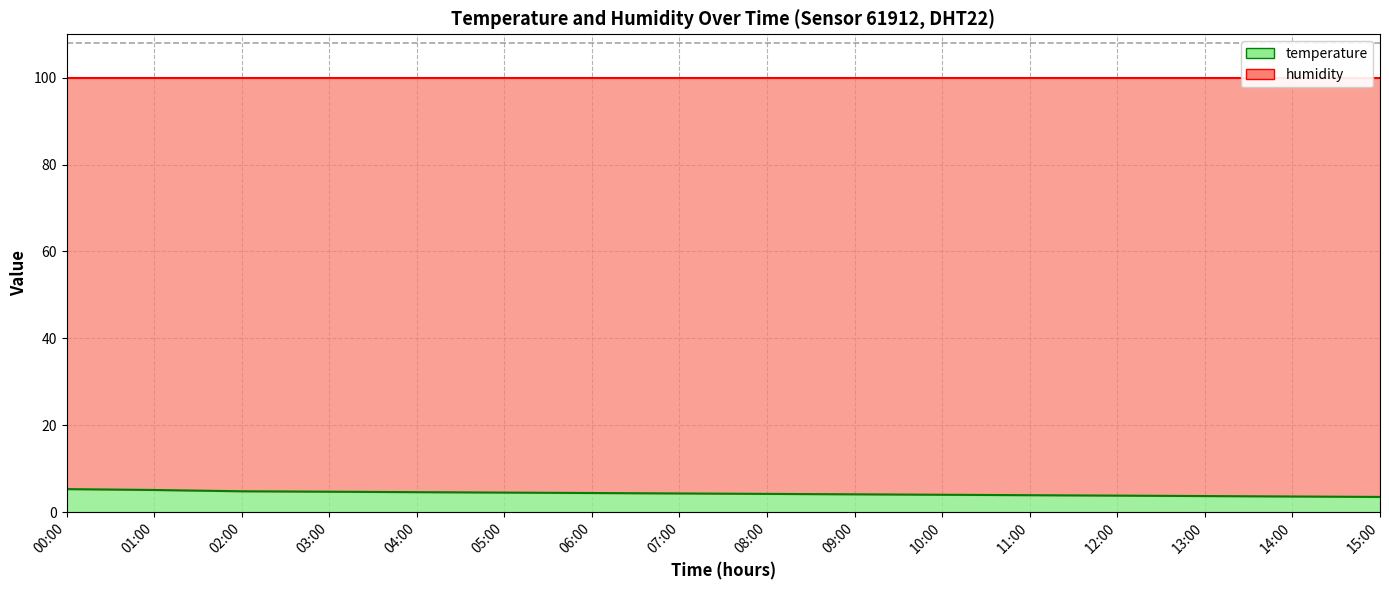

What is the difference between the maximum and minimum values?

1.8